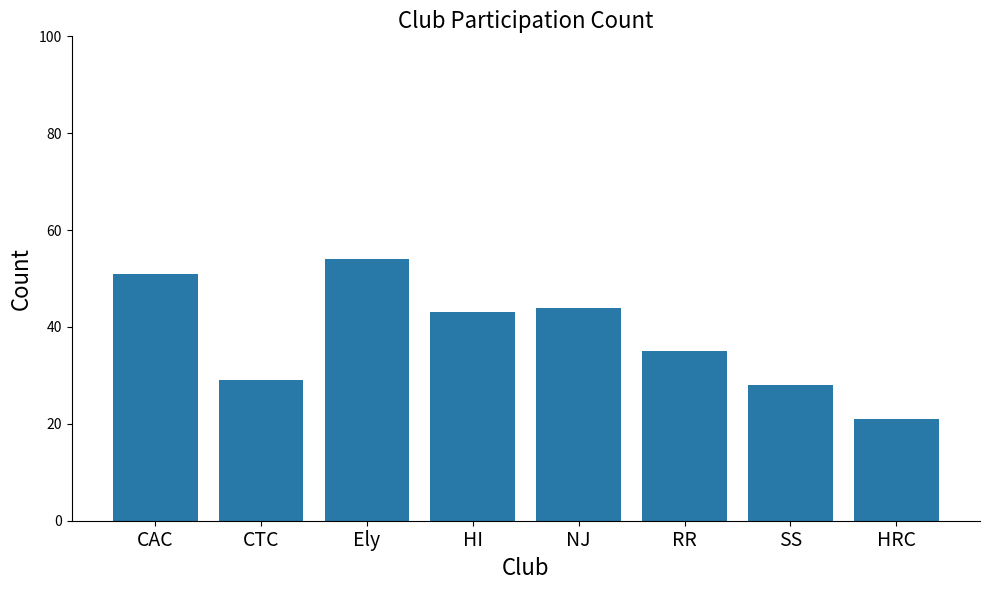

Reading left to right, what are all the values shown in this chart?

51	29	54	43	44	35	28	21